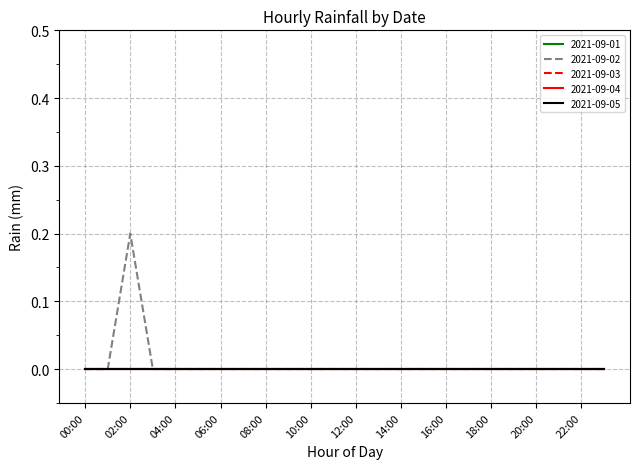

True or false: 2021-09-03 and 2021-09-05 cross at least once.

False